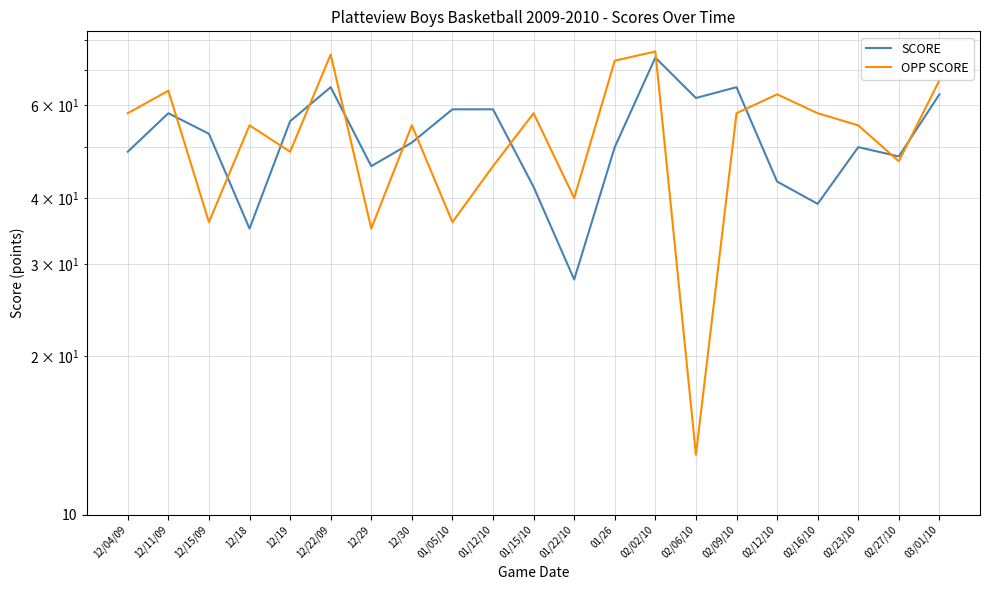

What is the approximate value of SCORE at 02/12/10?

43